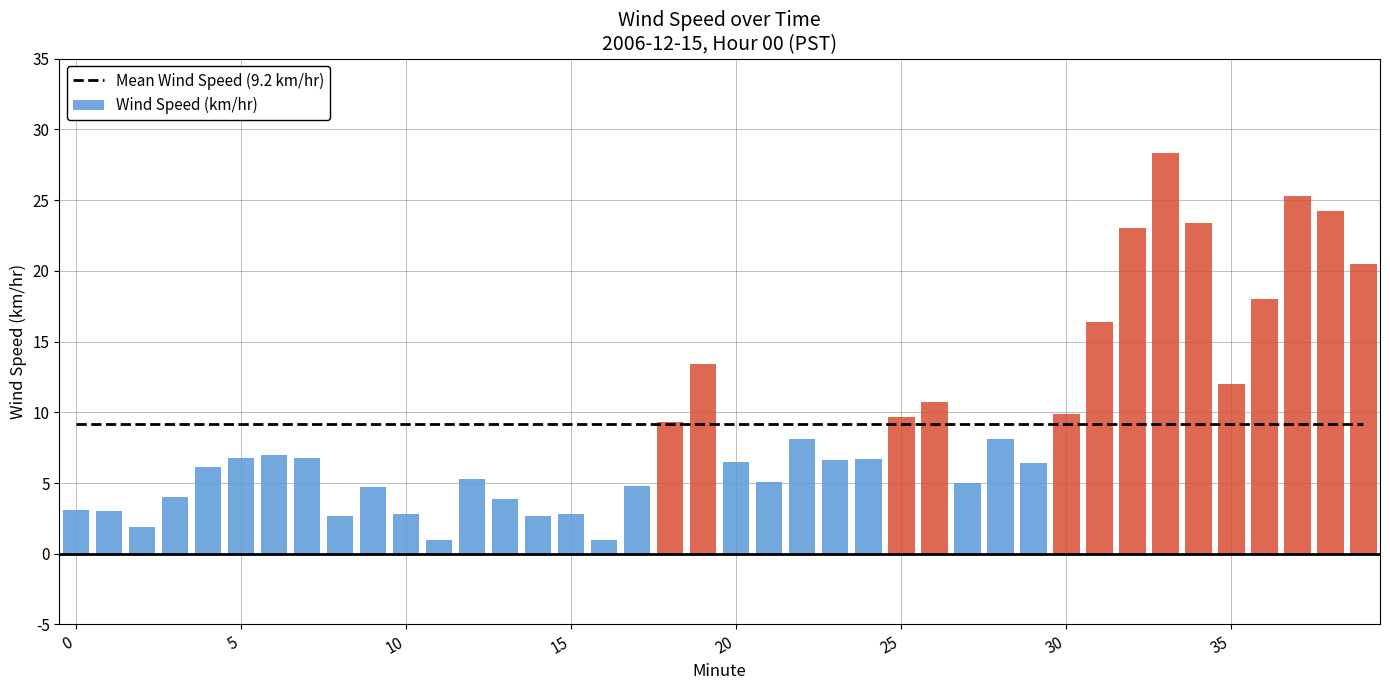

Are the bars grouped side by side (vs. stacked)?

Yes